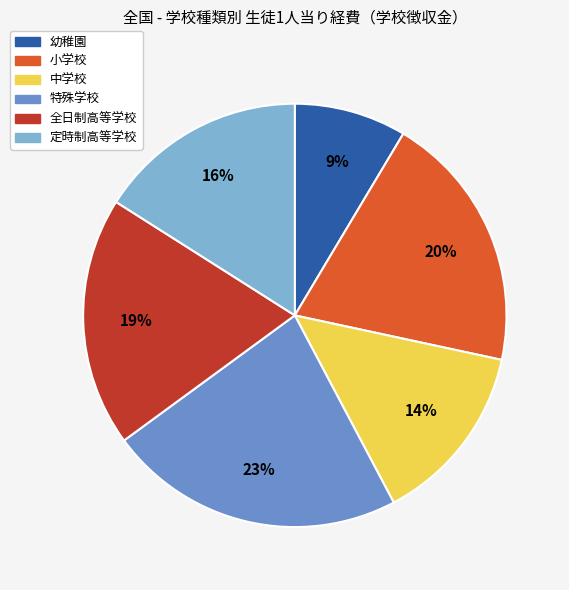

Which has a higher value, 幼稚園 or 特殊学校?

特殊学校